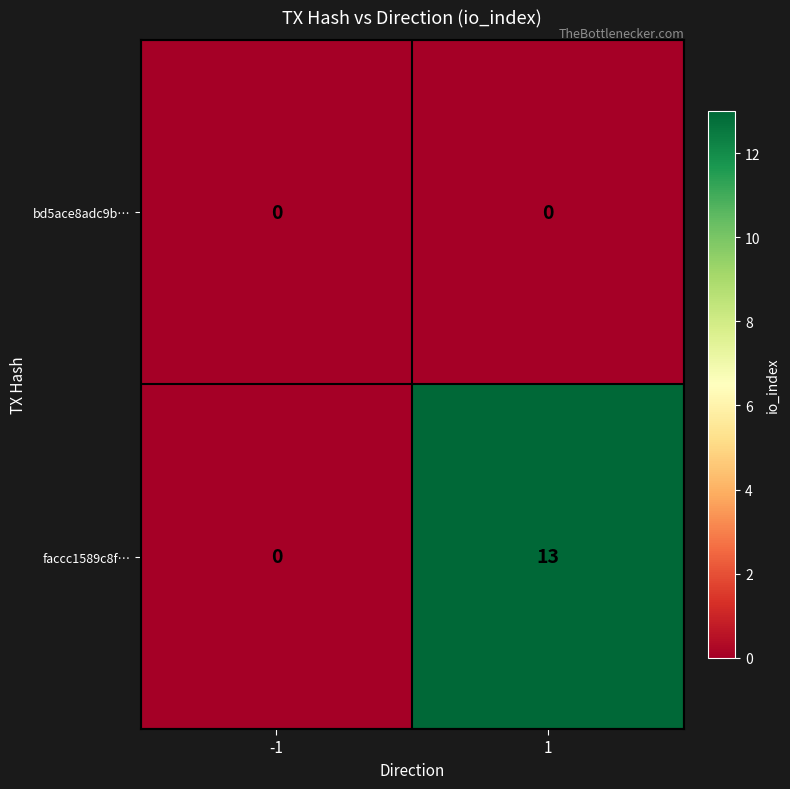

List the series in order of their overall mean, lowest first.

bd5ace8adc9b…, faccc1589c8f…